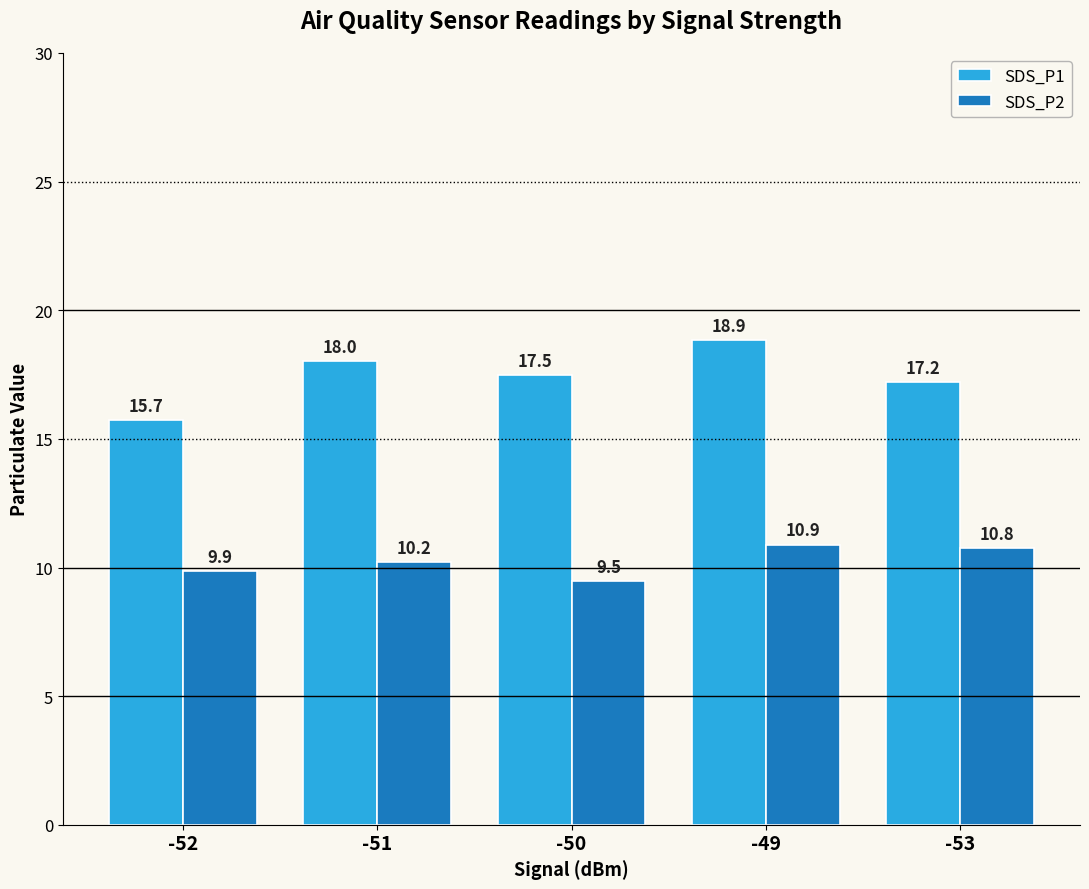

Which series has the largest total across all categories?

SDS_P1